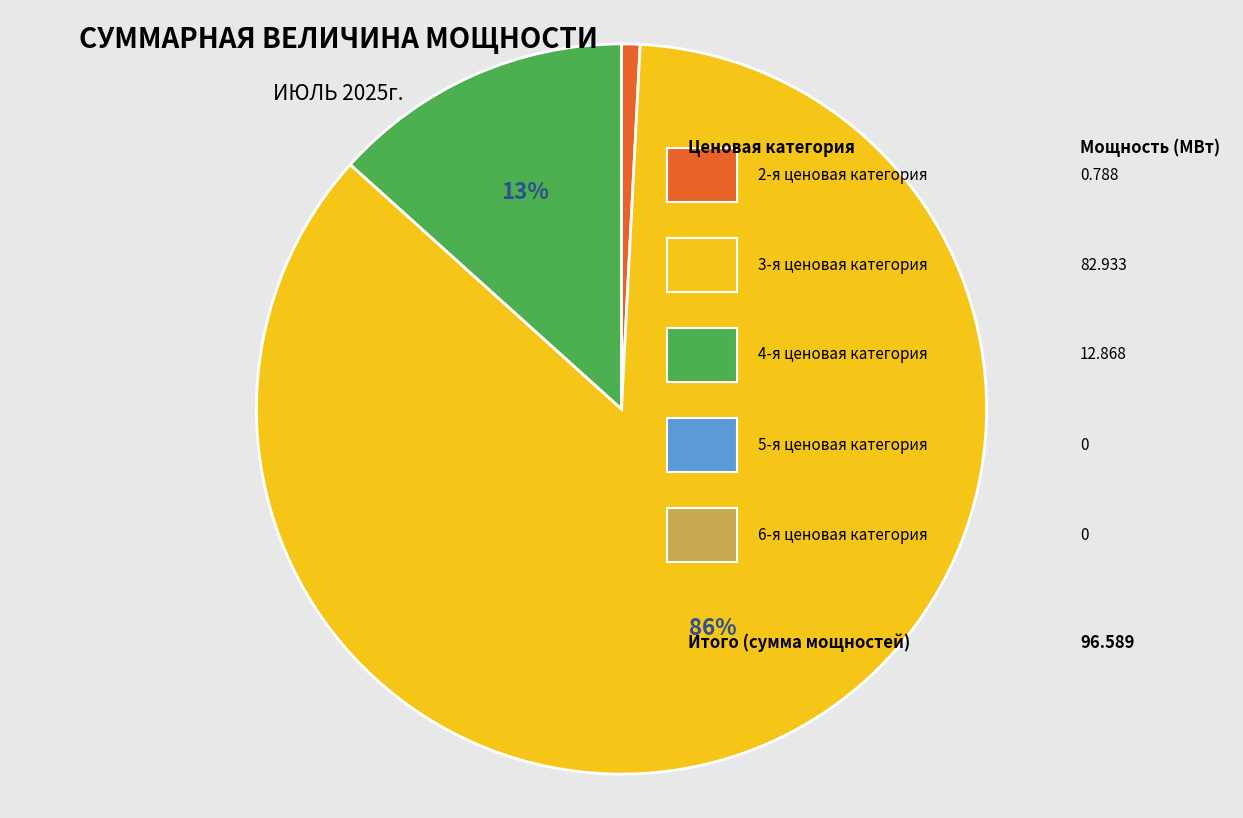

To the nearest percent, what is the difference between the largest and smallest slice percentages?

86%